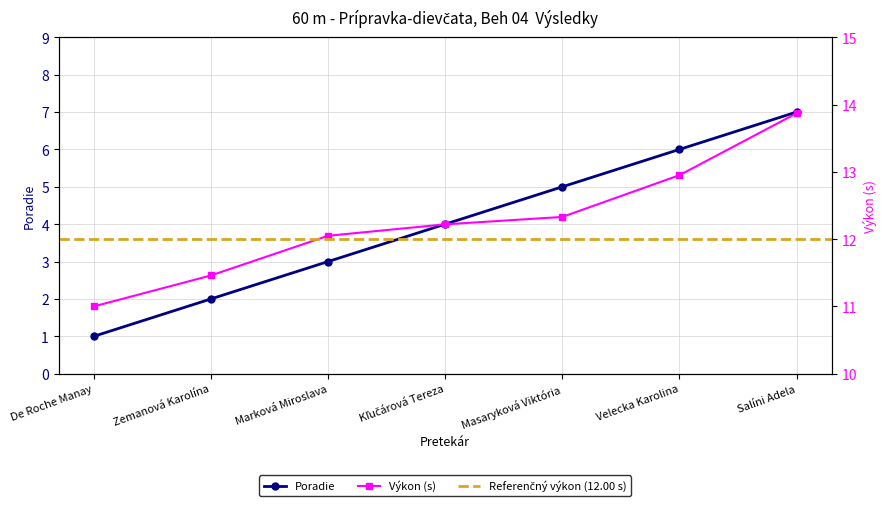

At which label does Poradie first exceed 4?

Masaryková Viktória